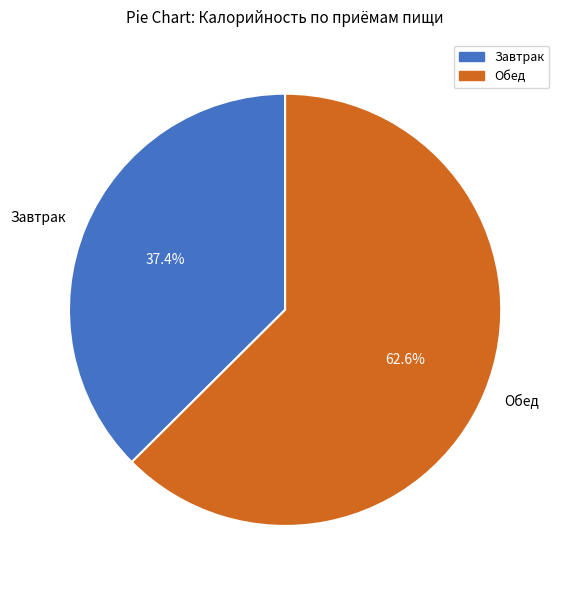

Which has a higher value, Завтрак or Обед?

Обед